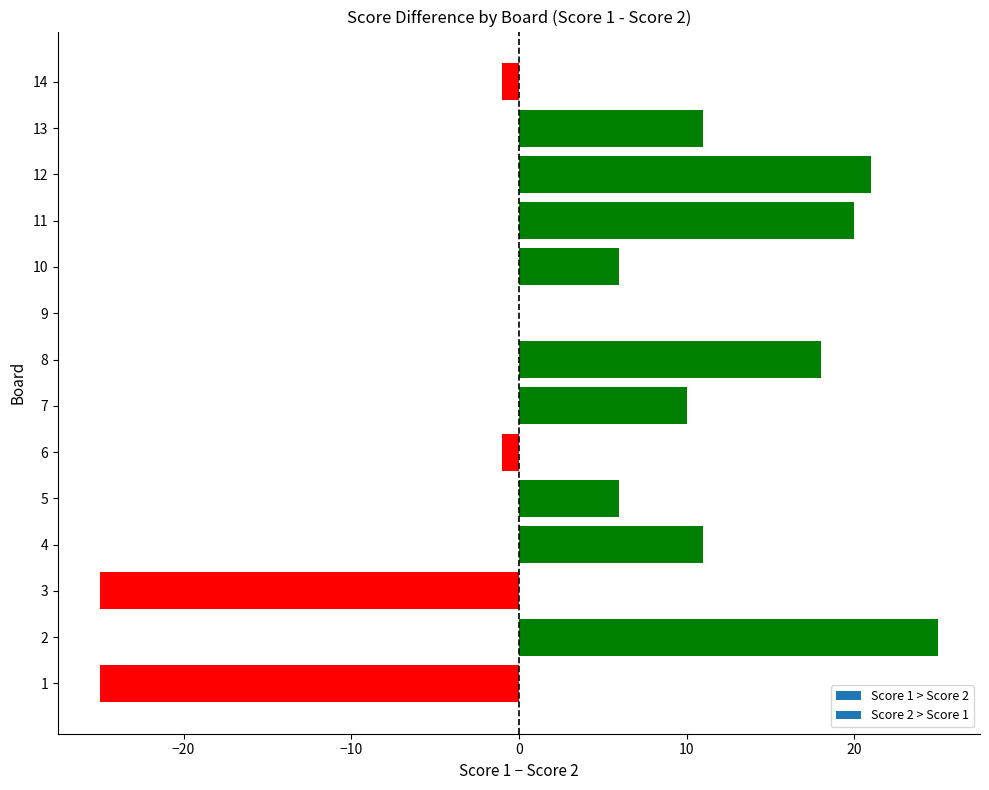

Between 12 and 10, which is larger?

12